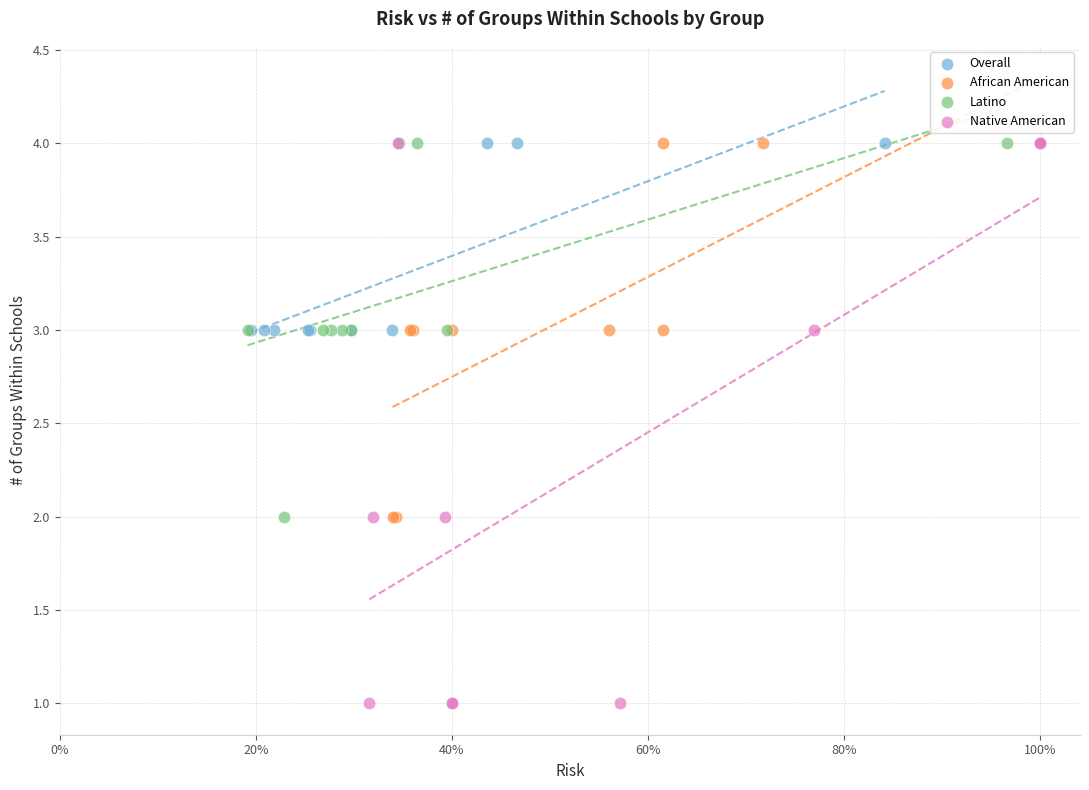

Which series has the largest Y range (max minus min)?

Native American